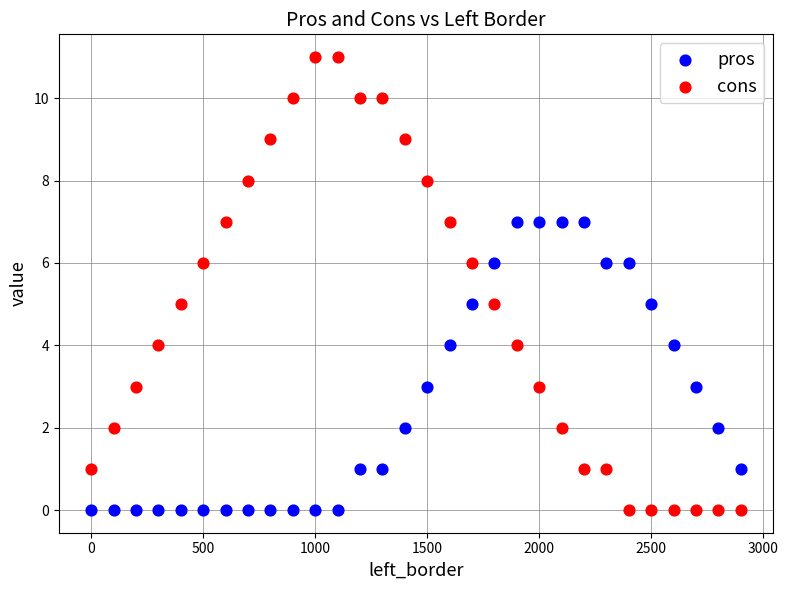

Across all data points, what is the range of Y values (max minus min)?

11